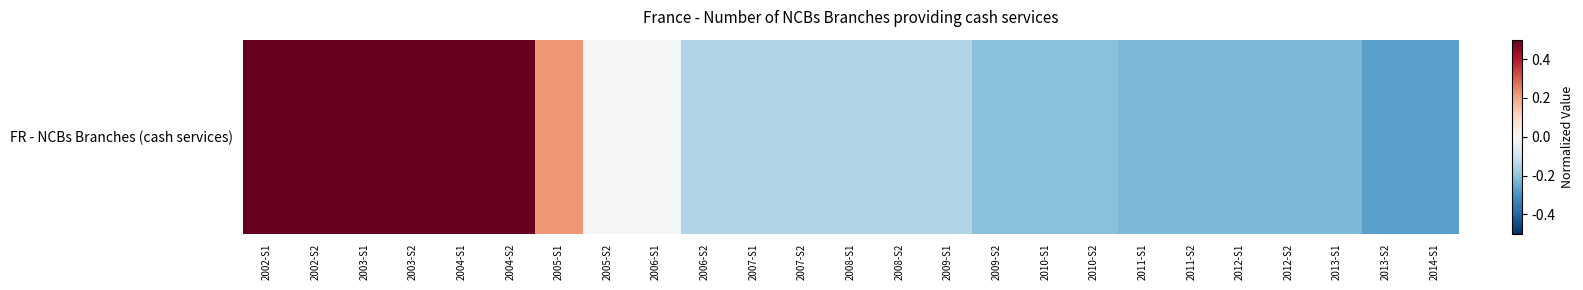

The value at 2008-S2 is -0.2. True or false?

False